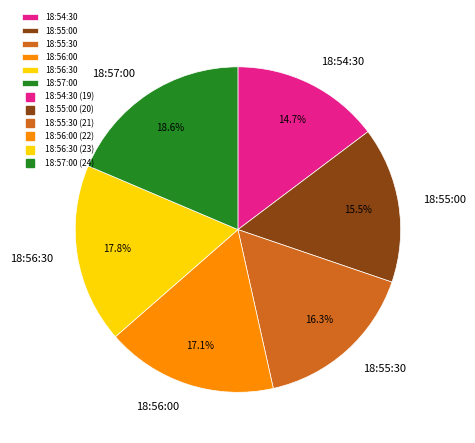

How many segments does this pie chart have?

6